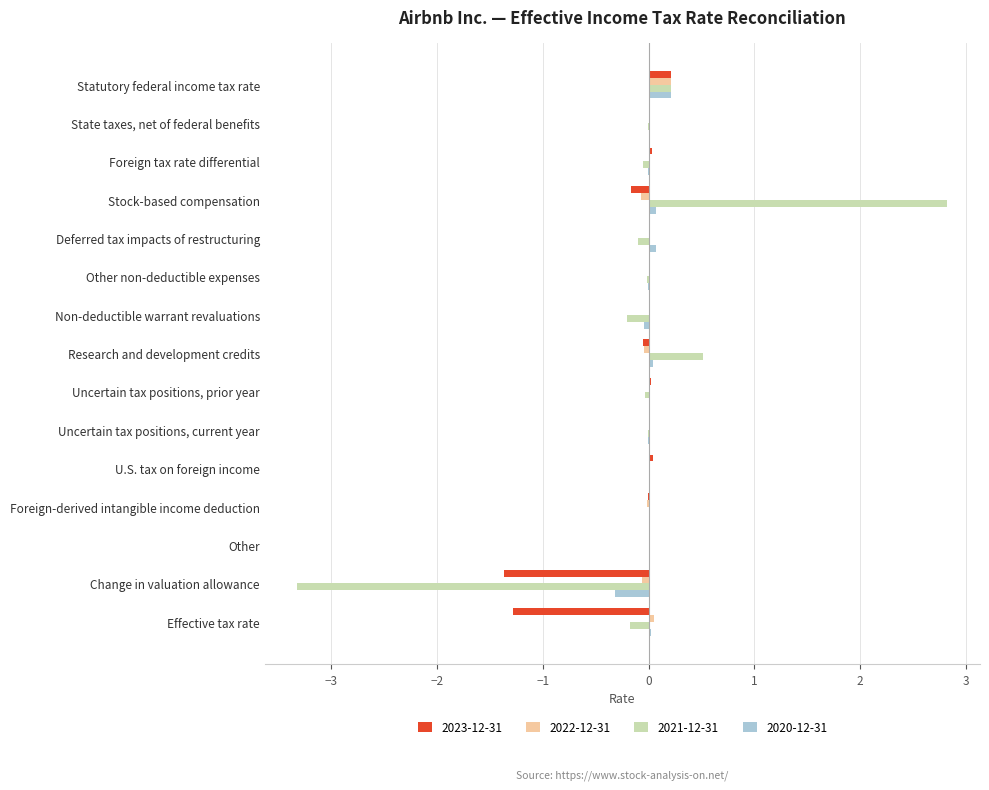

True or false: 2020-12-31 has a value of -0.0 at Uncertain tax positions, prior year.

True